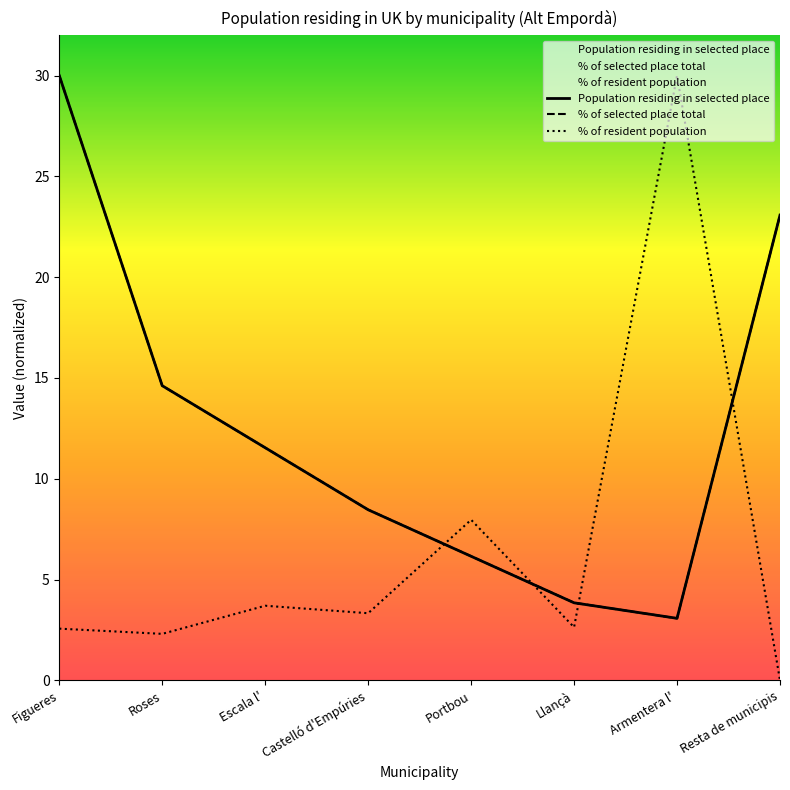

At which category does the chart reach its peak across all series?

Figueres